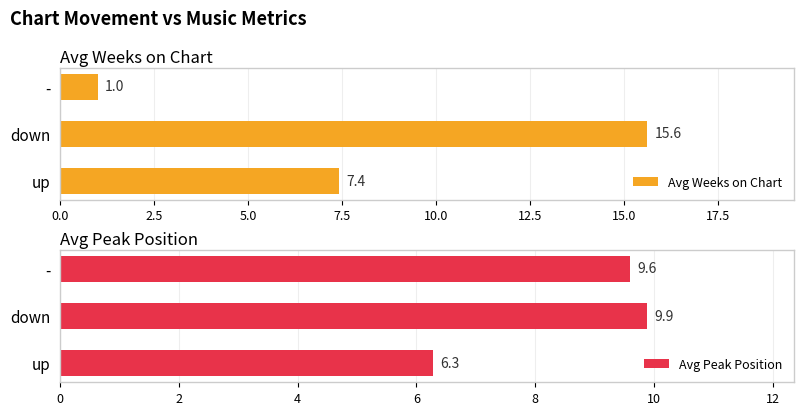

What are all the series names shown in the legend?

Avg Weeks on Chart, Avg Peak Position